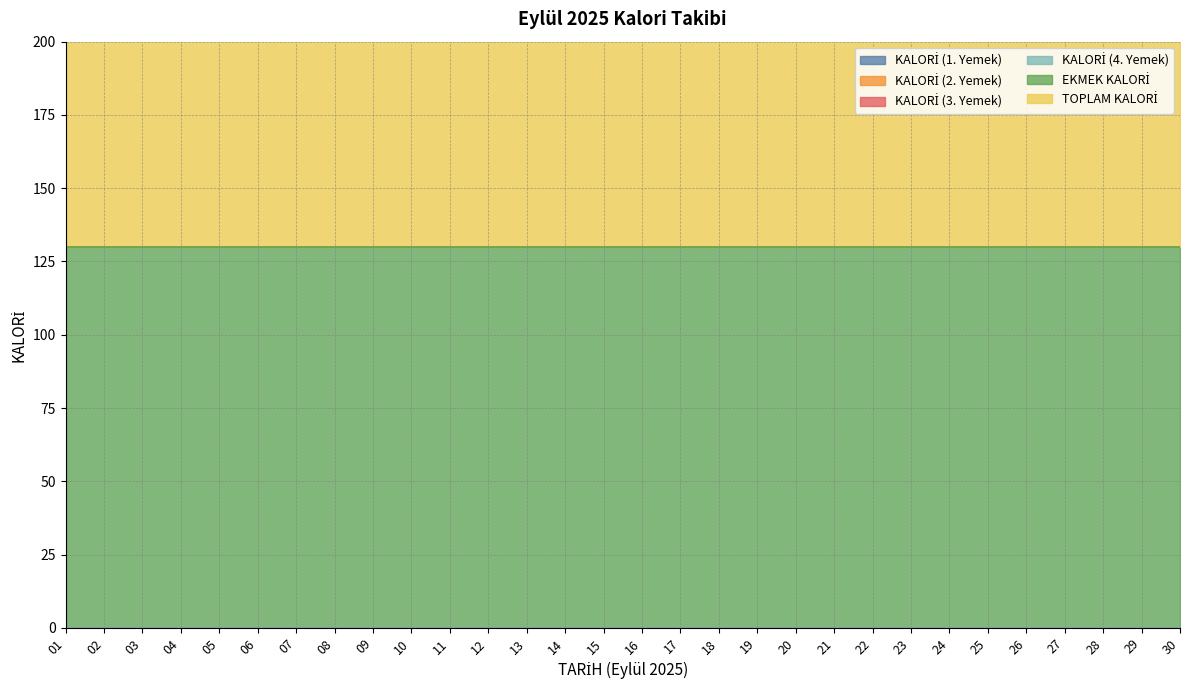

Where is KALORİ (3. Yemek) nearest to the value 0?

01